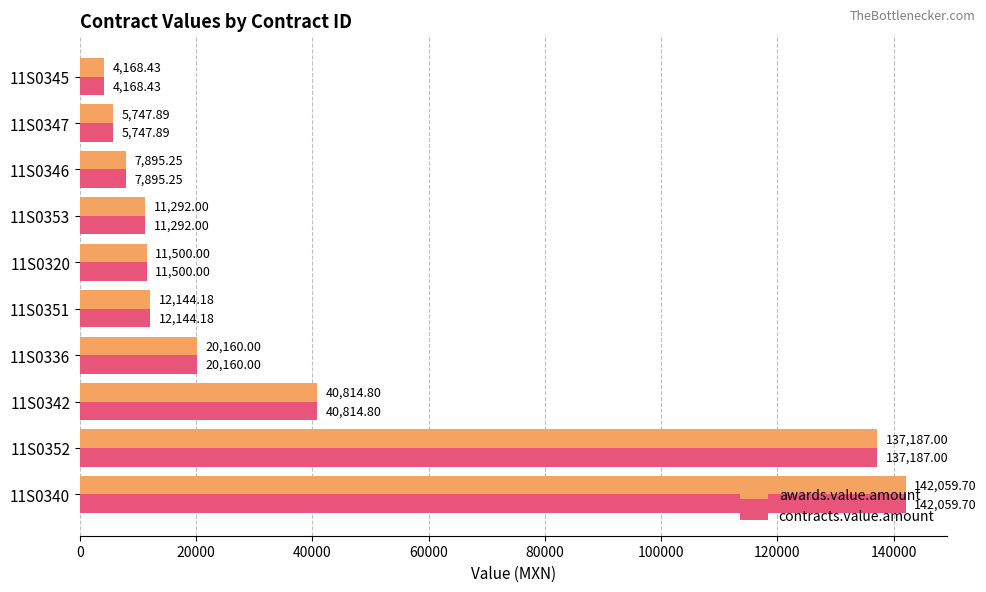

Which category has the lowest value across all series?

11S0345